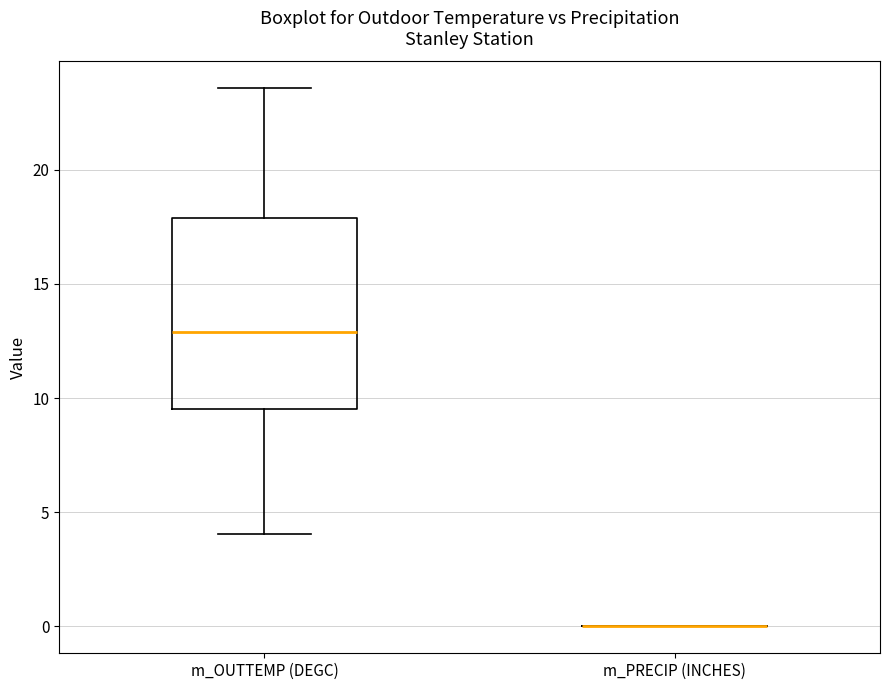

Reading left to right, transcribe this box plot: for each box, give where its median line is, the range the box spans, and where its two whiskers end, as read against the y-axis. The values are not printed on the chart, so give them approximately, as read against the axis.

m_OUTTEMP (DEGC): median 13.0, box 9.5 to 18.0, whiskers 4.0 to 23.5
m_PRECIP (INCHES): box collapsed to a line at 0.0, whiskers 0.0 to 0.0